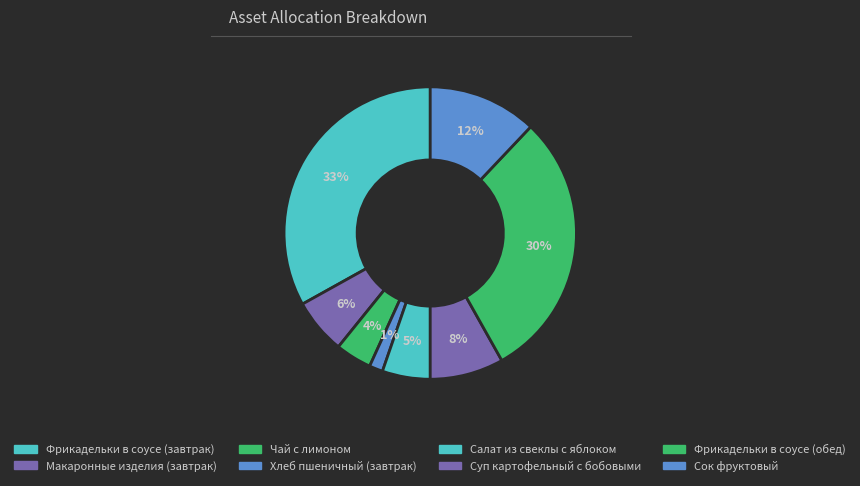

What percentage do Фрикадельки в соусе (завтрак) and Чай с лимоном together represent?

37.1%